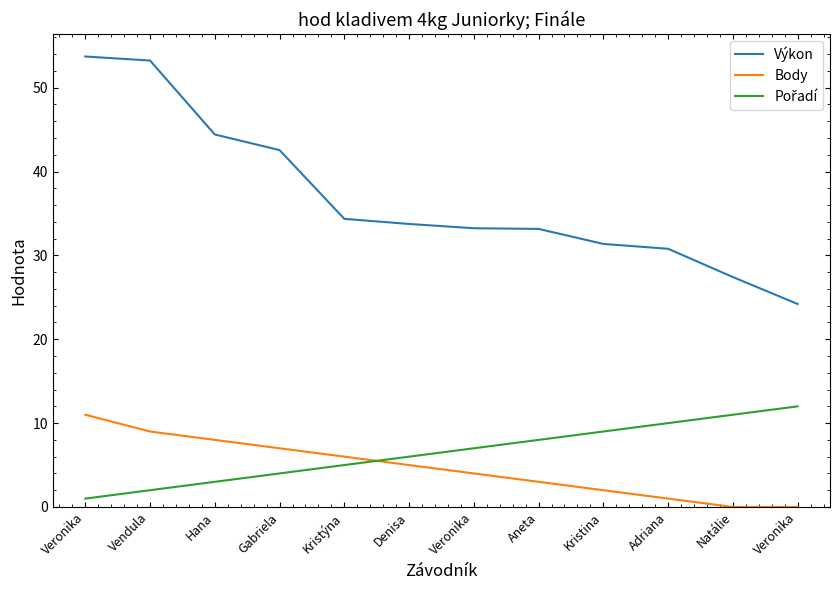

Which label corresponds to the largest value in the chart?

Veronika